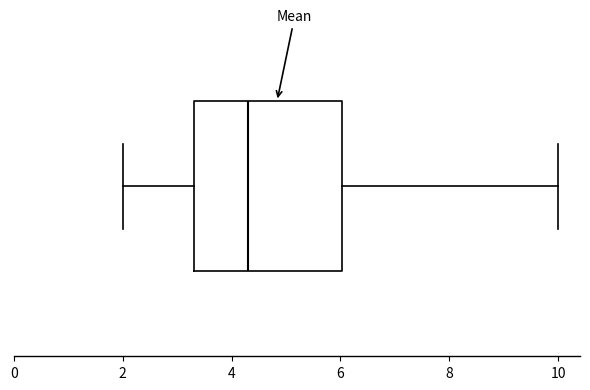

Transcribe this box plot: give where the median line is, the range the box spans, and where the two whiskers end, as read against the x-axis. The values are not printed on the chart, so give them approximately, as read against the axis.

median 4.4, box 3.4 to 6.0, whiskers 2.0 to 10.0